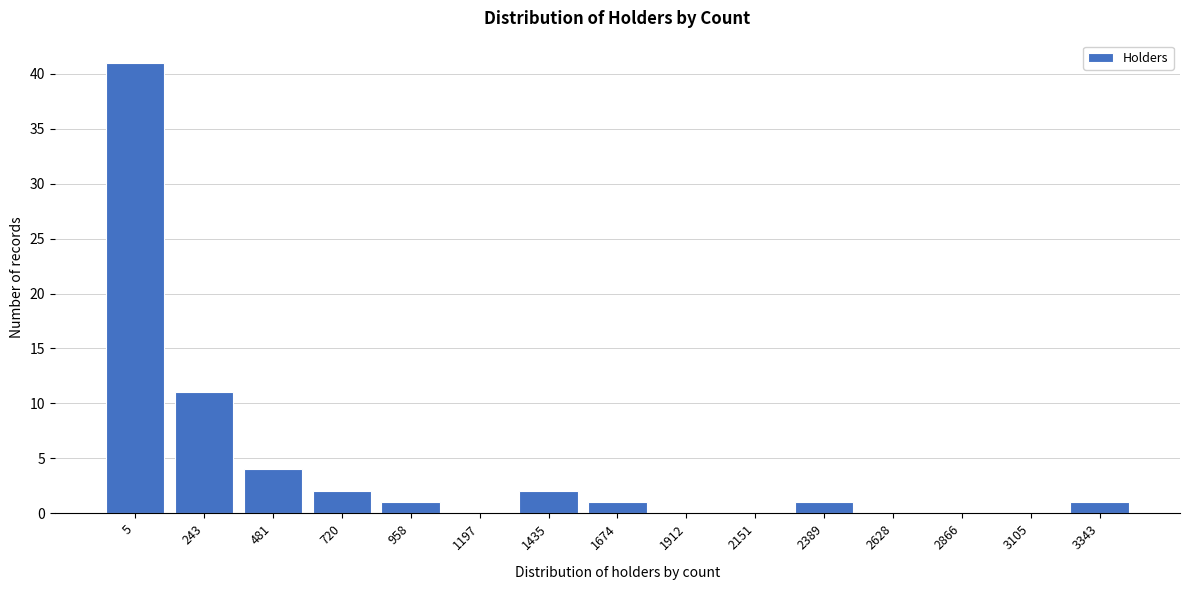

Reading left to right, extract all data points from this chart.

5=41	243=11	481=4	720=2	958=1	1197=0	1435=2	1674=1	1912=0	2151=0	2389=1	2628=0	2866=0	3105=0	3343=1